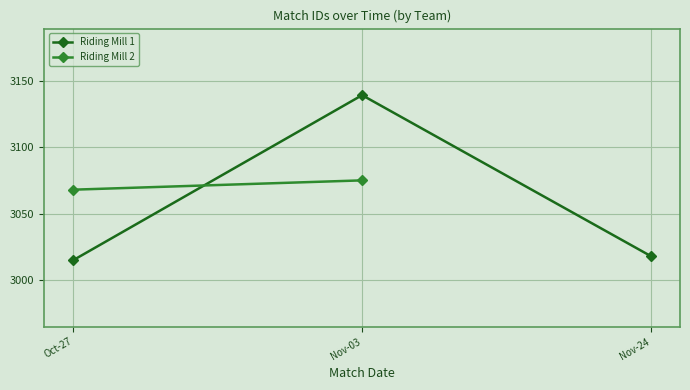

Reading left to right, extract all data points from this chart.

3015	3139	3018